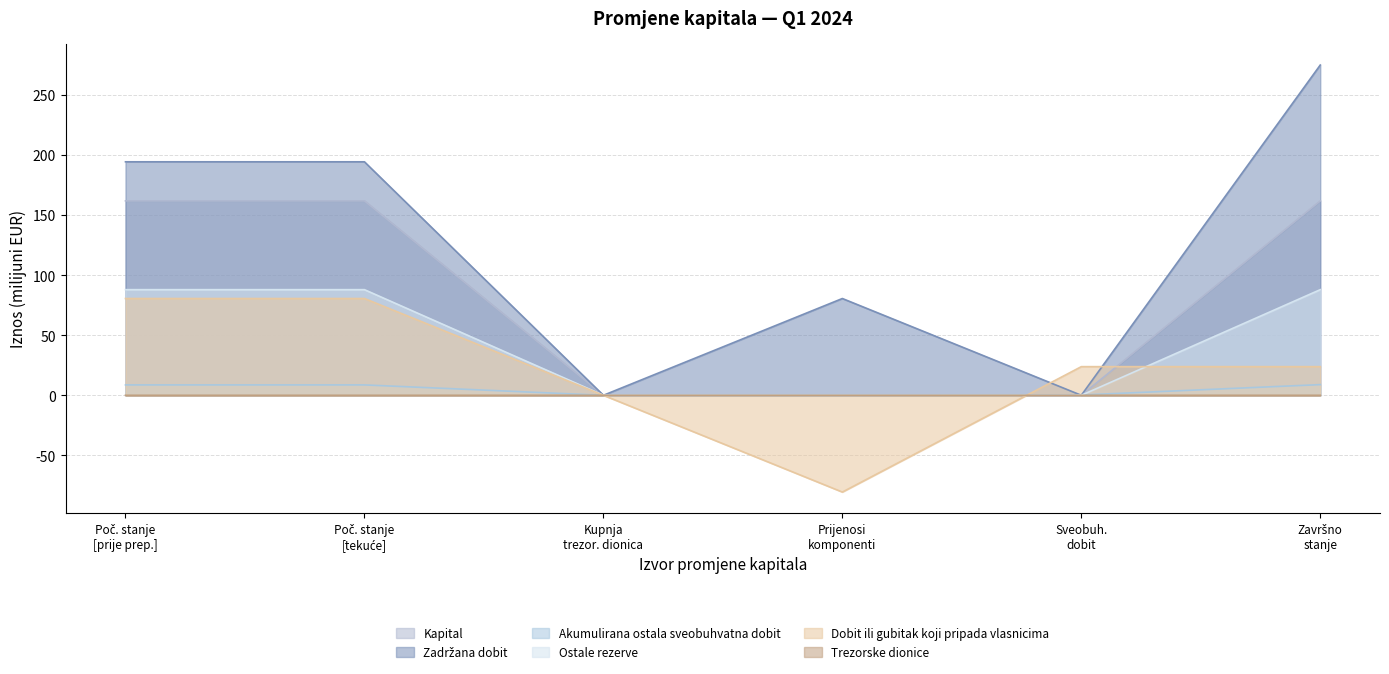

Does the chart display data point markers on the line(s)?

No